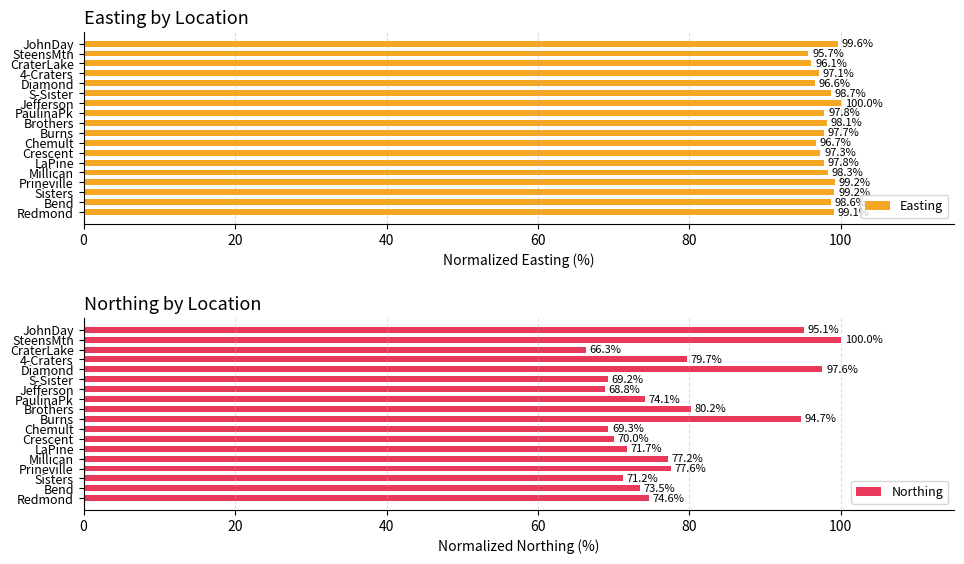

The value of Easting at Brothers is 98.1. True or false?

True